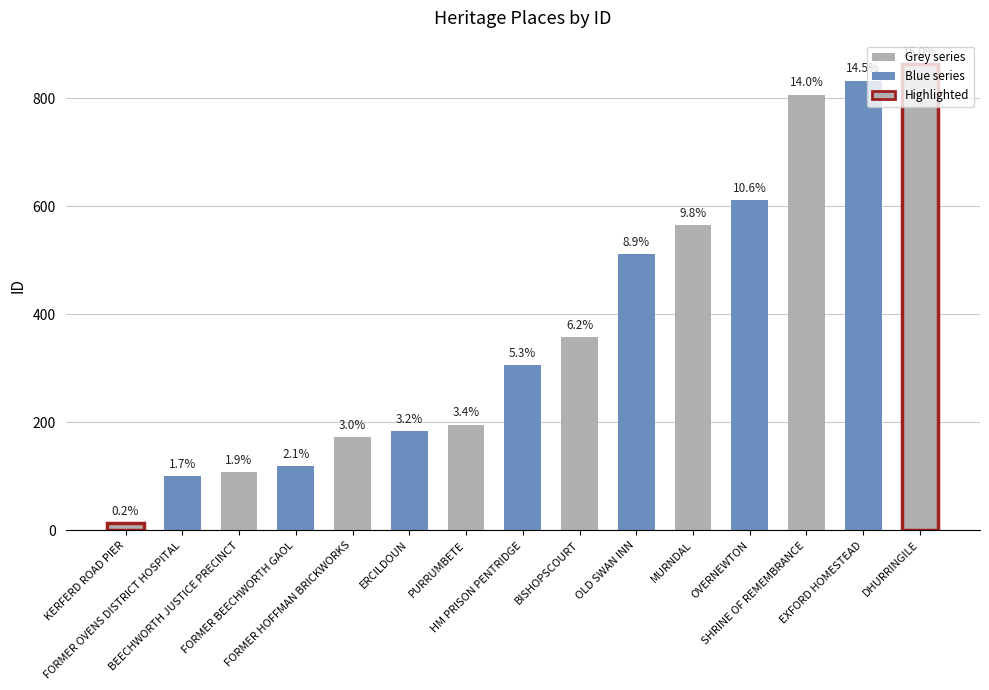

List the labels in order of value, largest first.

DHURRINGILE, EXFORD HOMESTEAD, SHRINE OF REMEMBRANCE, OVERNEWTON, MURNDAL, OLD SWAN INN, BISHOPSCOURT, HM PRISON PENTRIDGE, PURRUMBETE, ERCILDOUN, FORMER HOFFMAN BRICKWORKS, FORMER BEECHWORTH GAOL, BEECHWORTH JUSTICE PRECINCT, FORMER OVENS DISTRICT HOSPITAL, KERFERD ROAD PIER